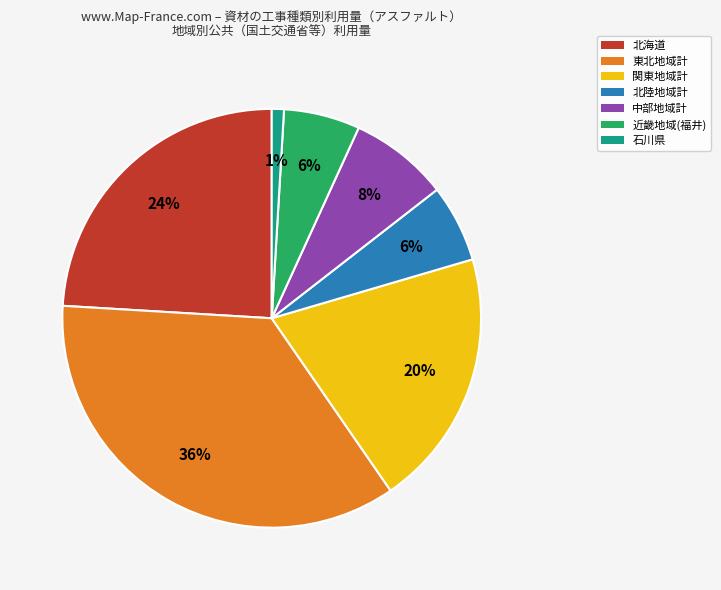

Between 東北地域計 and 中部地域計, which is larger?

東北地域計